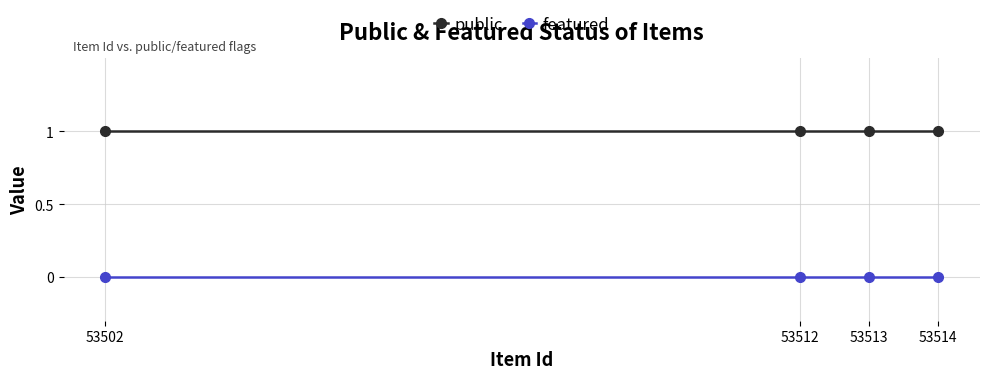

At which label is featured closest to 0?

53514